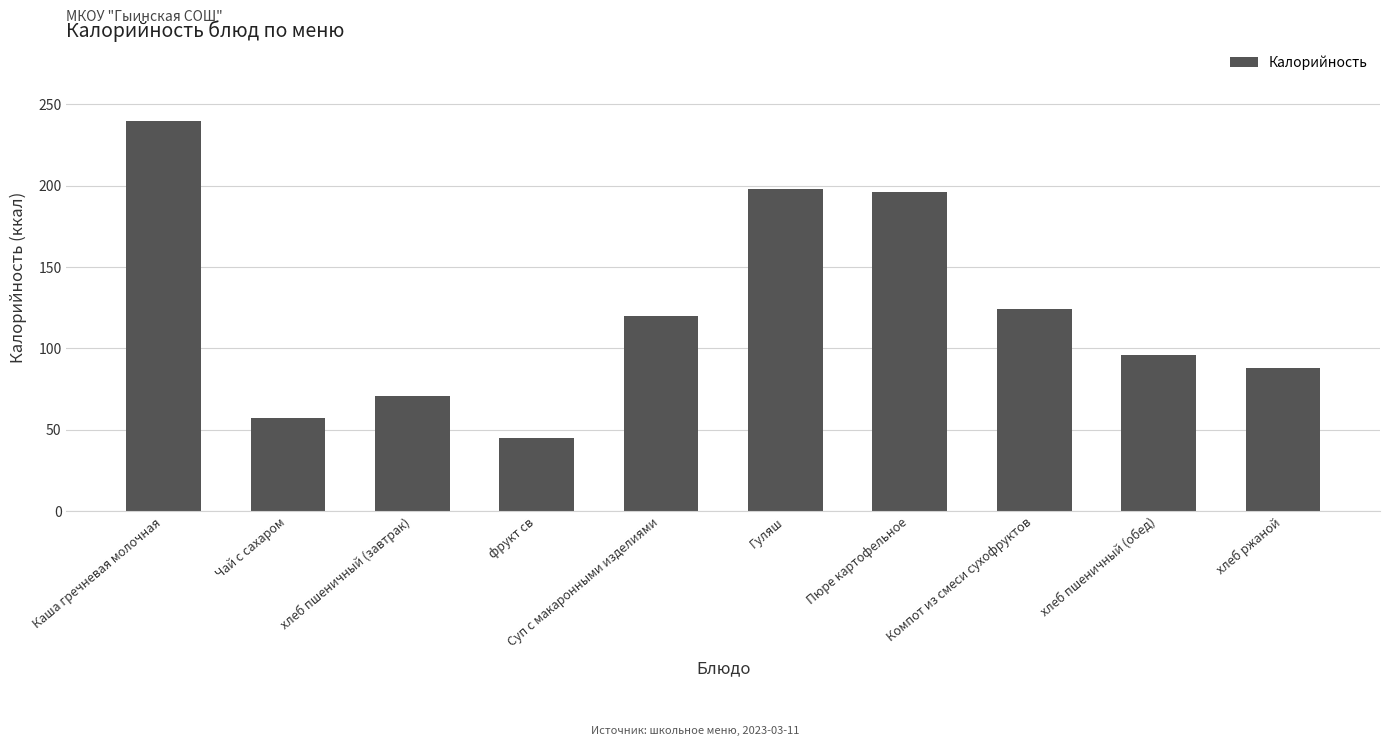

Reading left to right, extract all data points from this chart.

Каша гречневая молочная=240	Чай с сахаром=57	хлеб пшеничный (завтрак)=71	фрукт св=45	Суп с макаронными изделиями=120	Гуляш=198	Пюре картофельное=196	Компот из смеси сухофруктов=124	хлеб пшеничный (обед)=96	хлеб ржаной=88